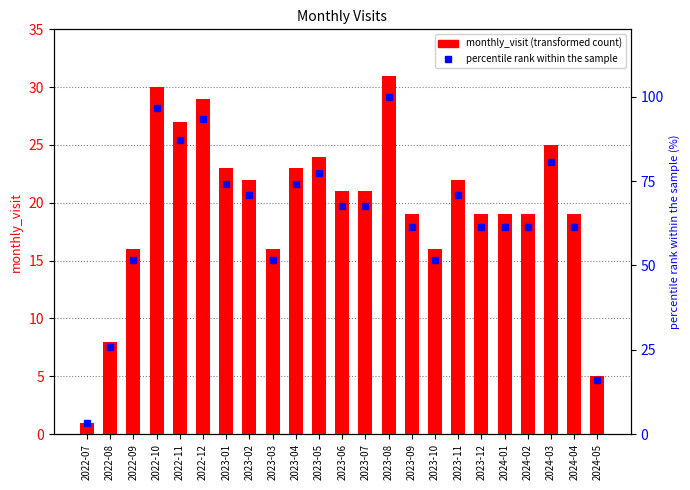

What is the value of the percentile rank within the sample bar at the 11th from the left?

77.4